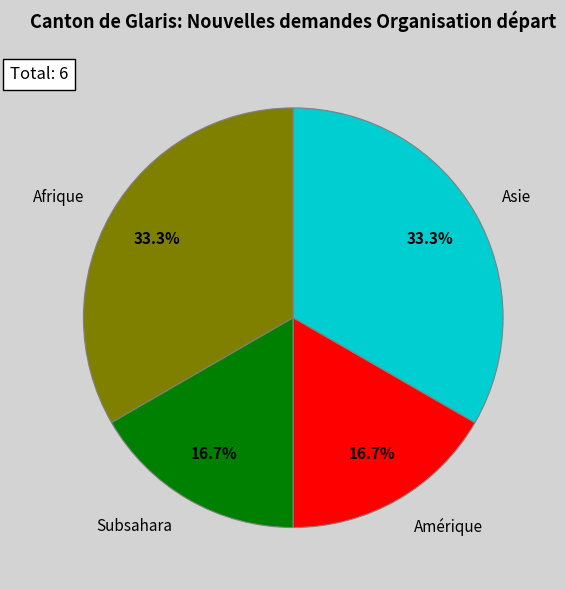

What percentage is NOT represented by Subsahara?

83.3%